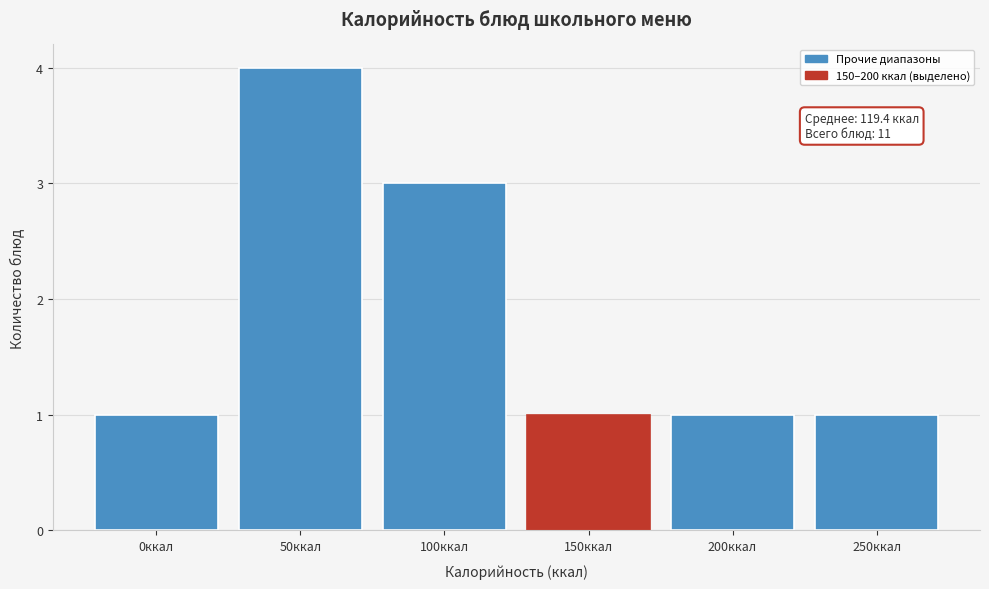

Reading left to right, extract all data points from this chart.

0ккал=1	50ккал=4	100ккал=3	150ккал=1	200ккал=1	250ккал=1